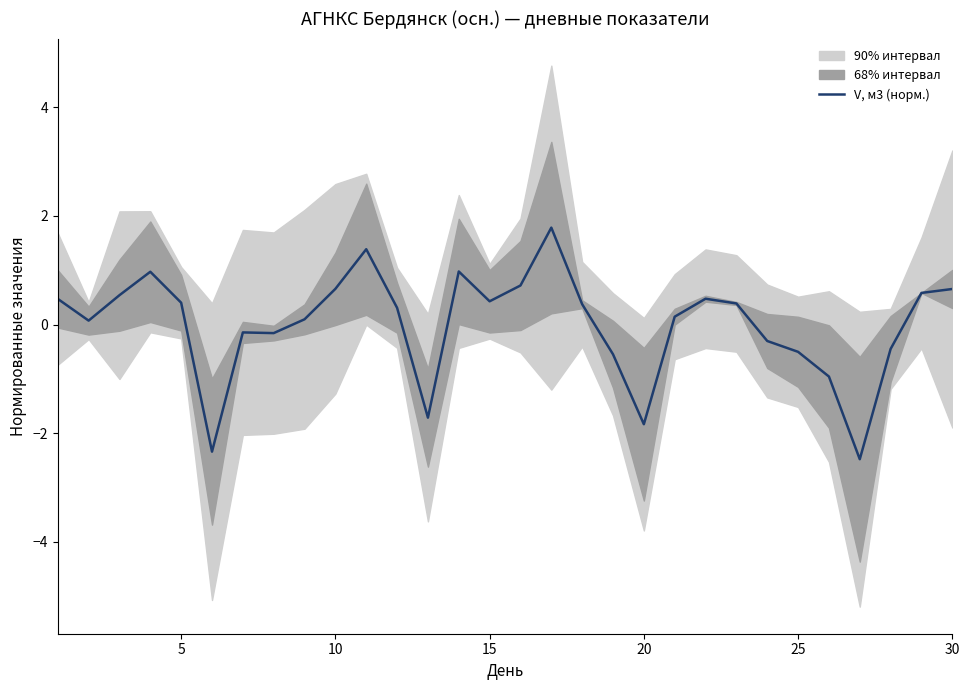

Reading right to left, transcribe all the data shown in this chart.

0.7	0.6	-0.4	-2.5	-1.0	-0.5	-0.3	0.4	0.5	0.1	-1.8	-0.5	0.4	1.8	0.7	0.4	1.0	-1.7	0.3	1.4	0.7	0.1	-0.2	-0.1	-2.3	0.4	1.0	0.5	0.1	0.5